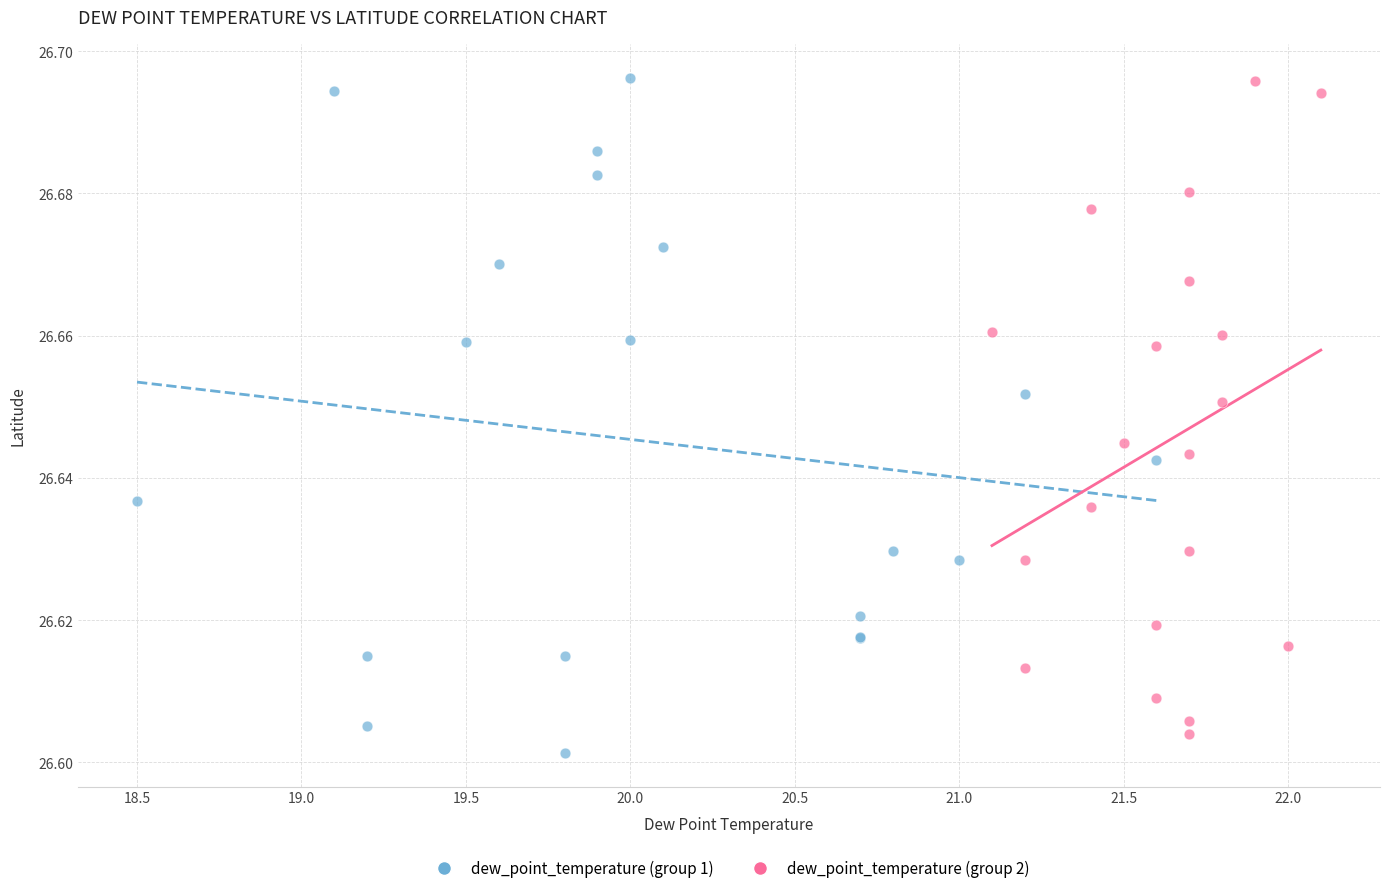

What are all the series names shown in the legend?

dew_point_temperature (group 1), dew_point_temperature (group 2)